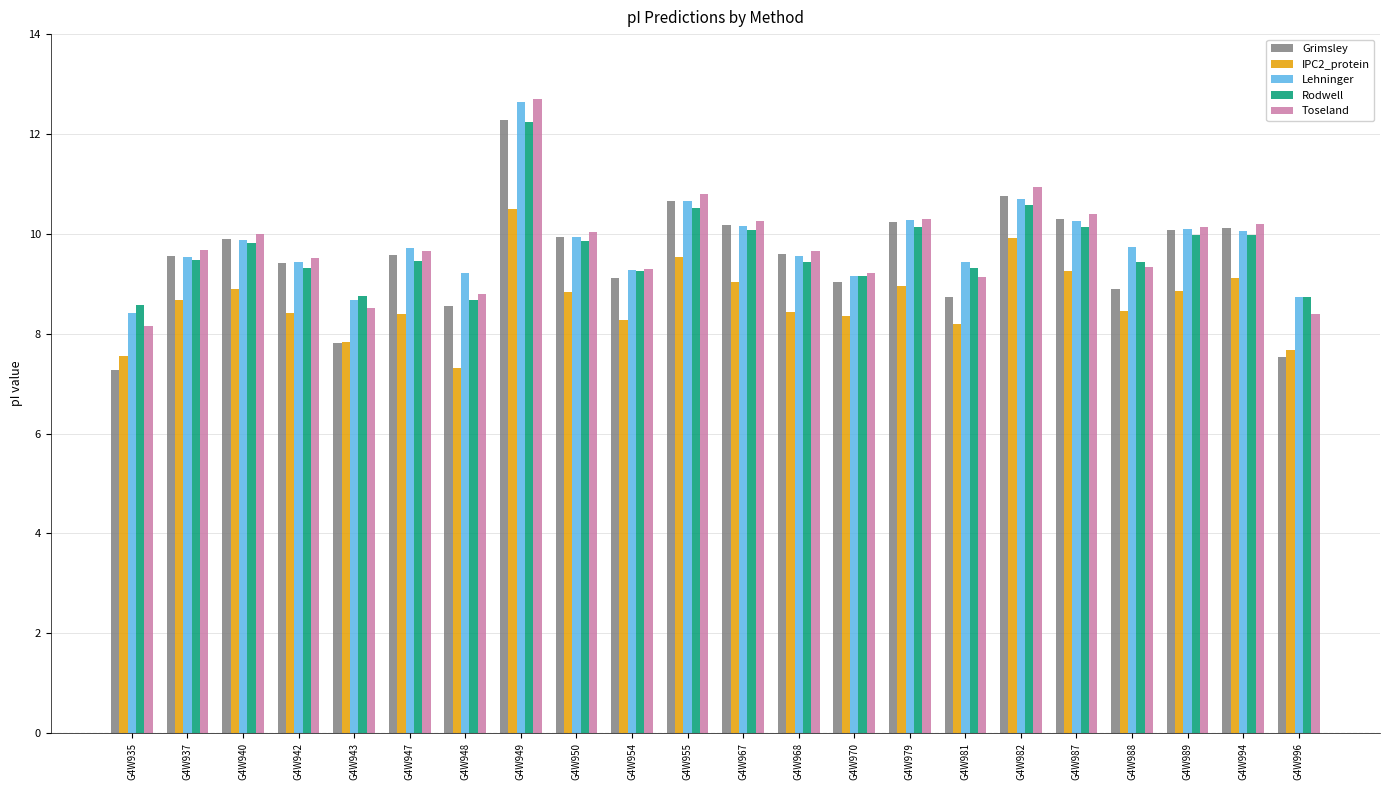

What is the sum of the Toseland values at G4W949 and G4W935?

20.9